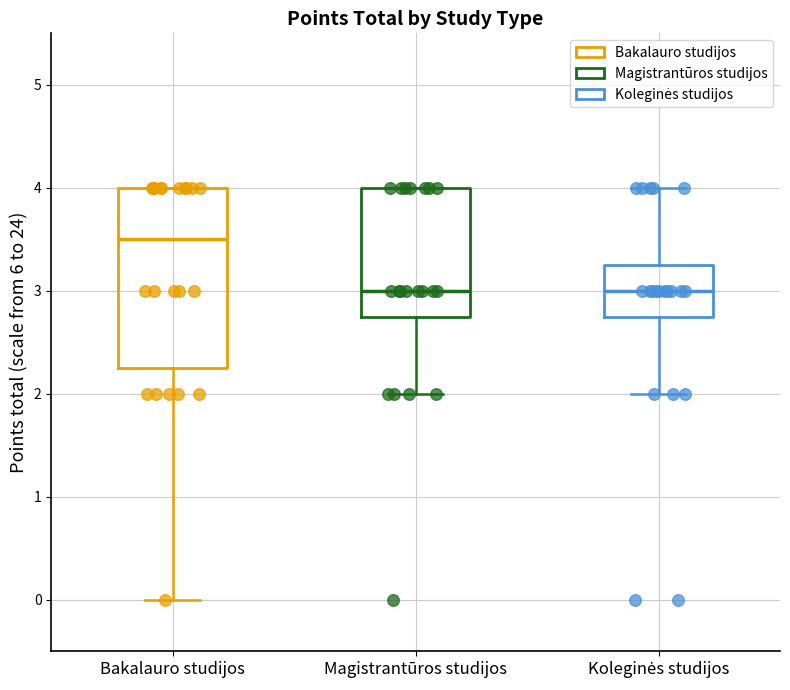

Reading left to right, transcribe this box plot: for each box, give where its median line is, the range the box spans, and where its two whiskers end, as read against the y-axis. The values are not printed on the chart, so give them approximately, as read against the axis.

Bakalauro studijos: median 3.5, box 2.3 to 4.0, whiskers 0.0 to 4.0
Magistrantūros studijos: median 3.0, box 2.8 to 4.0, whiskers 2.0 to 4.0
Koleginės studijos: median 3.0, box 2.8 to 3.3, whiskers 2.0 to 4.0